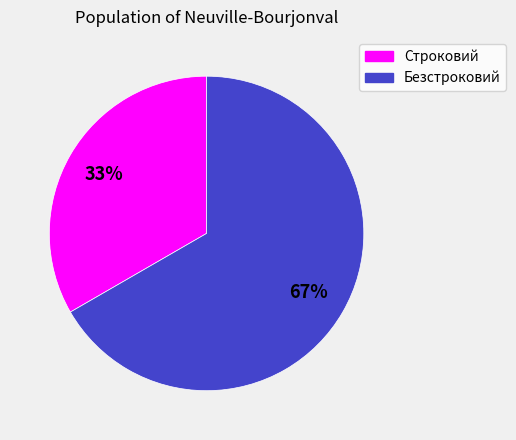

True or false: Безстроковий accounts for 80% of the total.

False